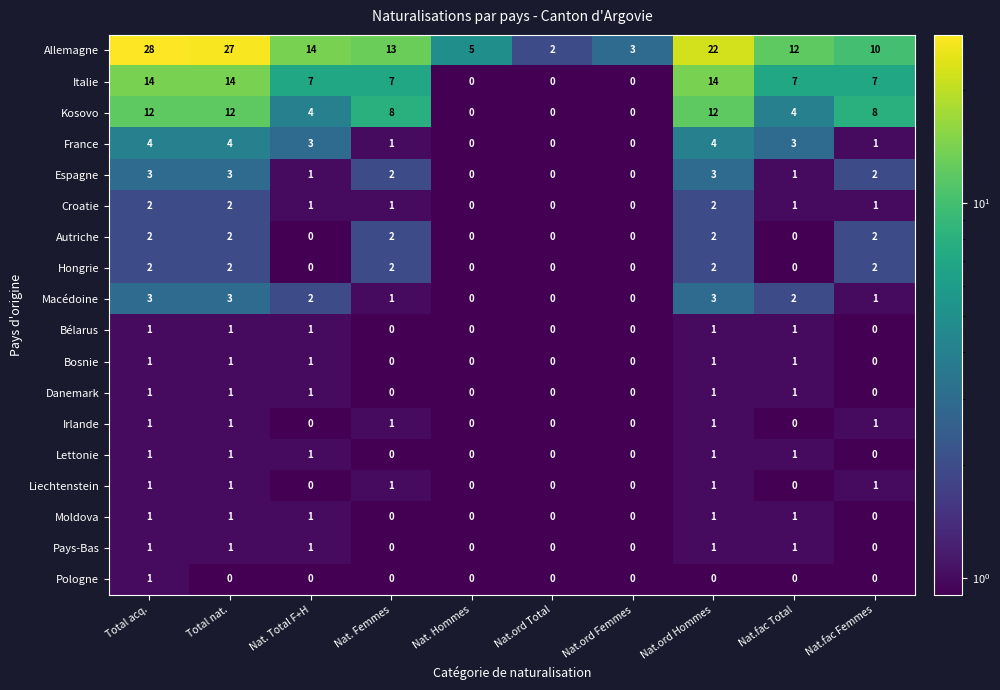

Which series changed the most between Total acq. and Nat. Hommes?

Allemagne